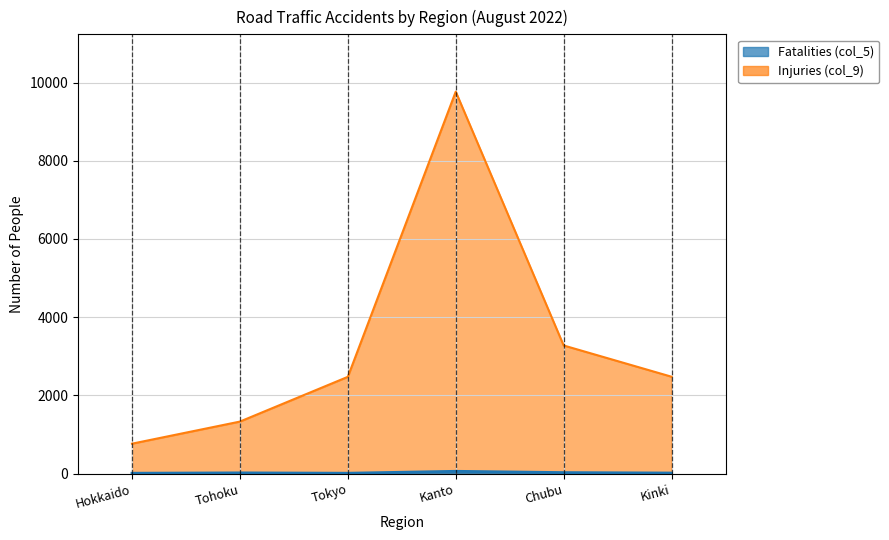

What is the label of the 2nd point from the left?

Tohoku